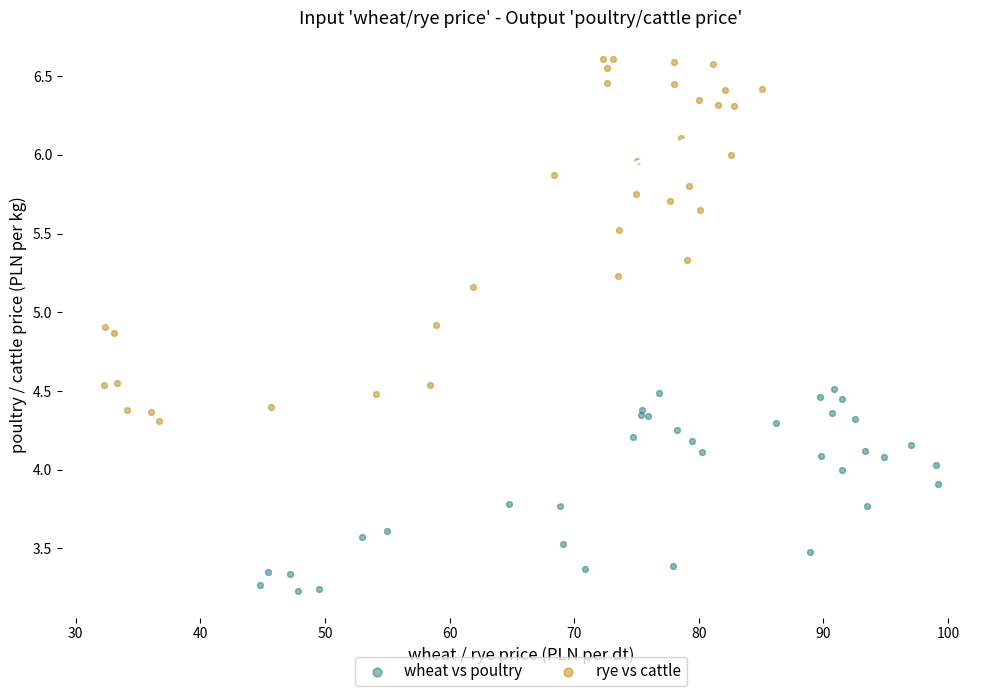

Which series has the largest Y range (max minus min)?

rye vs cattle